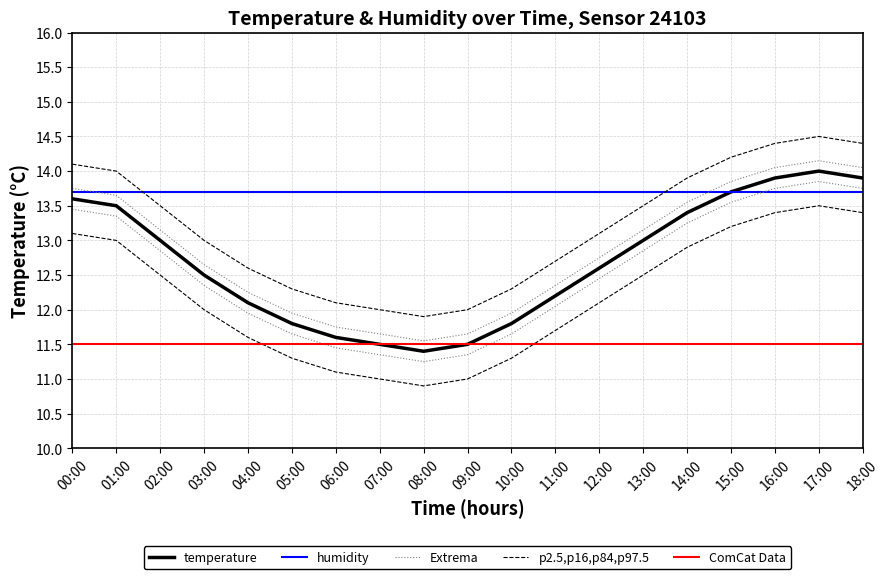

Reading left to right, what are all the values shown in this chart?

13.6	13.5	13.0	12.5	12.1	11.8	11.6	11.5	11.4	11.5	11.8	12.2	12.6	13.0	13.4	13.7	13.9	14.0	13.9